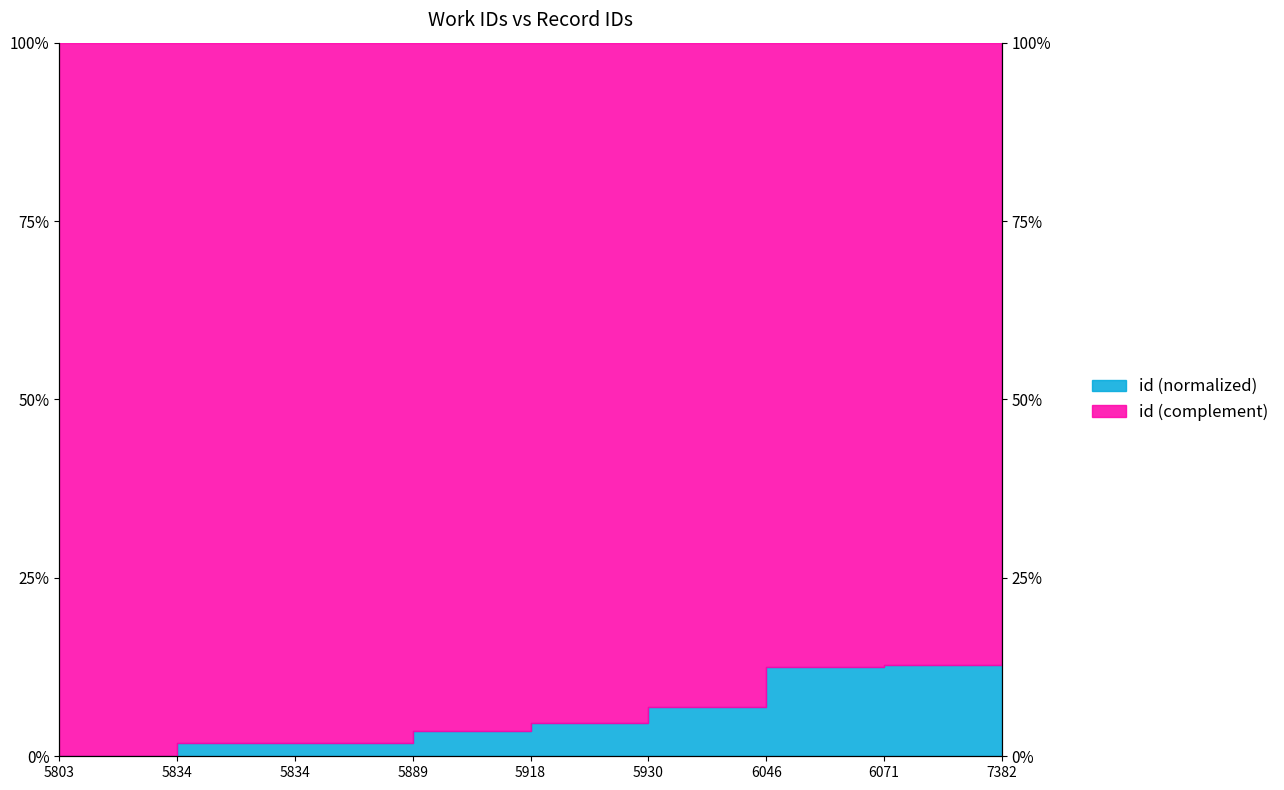

What is the difference between the second highest and minimum values?

0.1